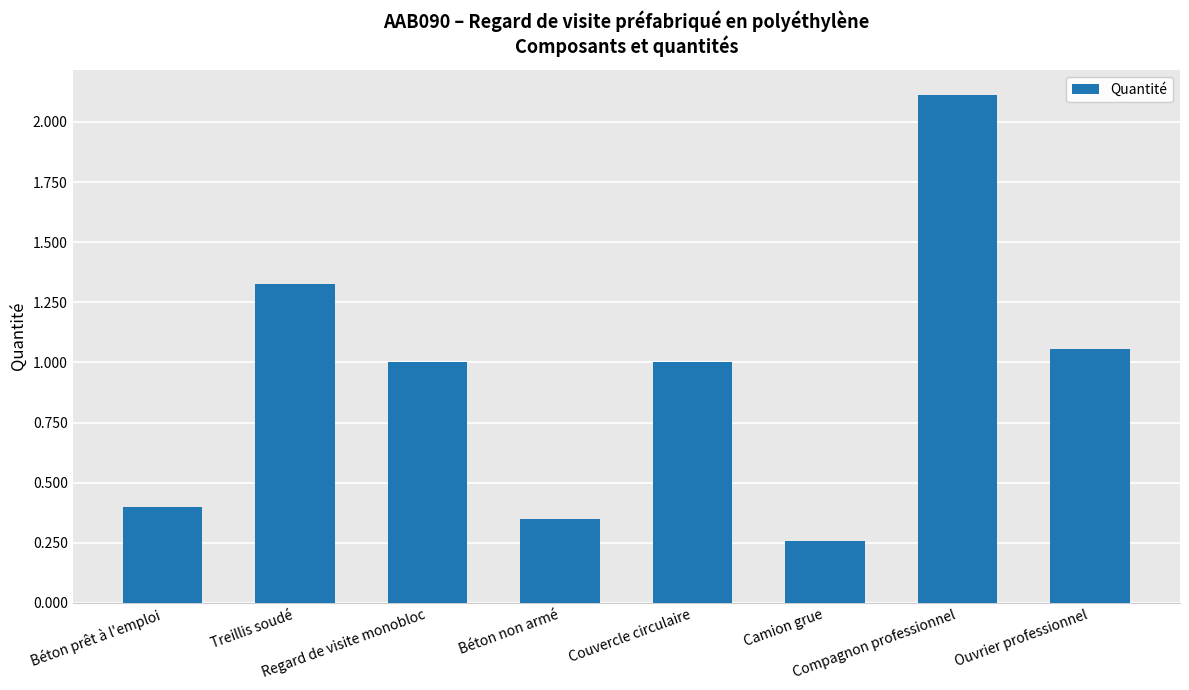

Which category has the lowest value across all series?

Camion grue